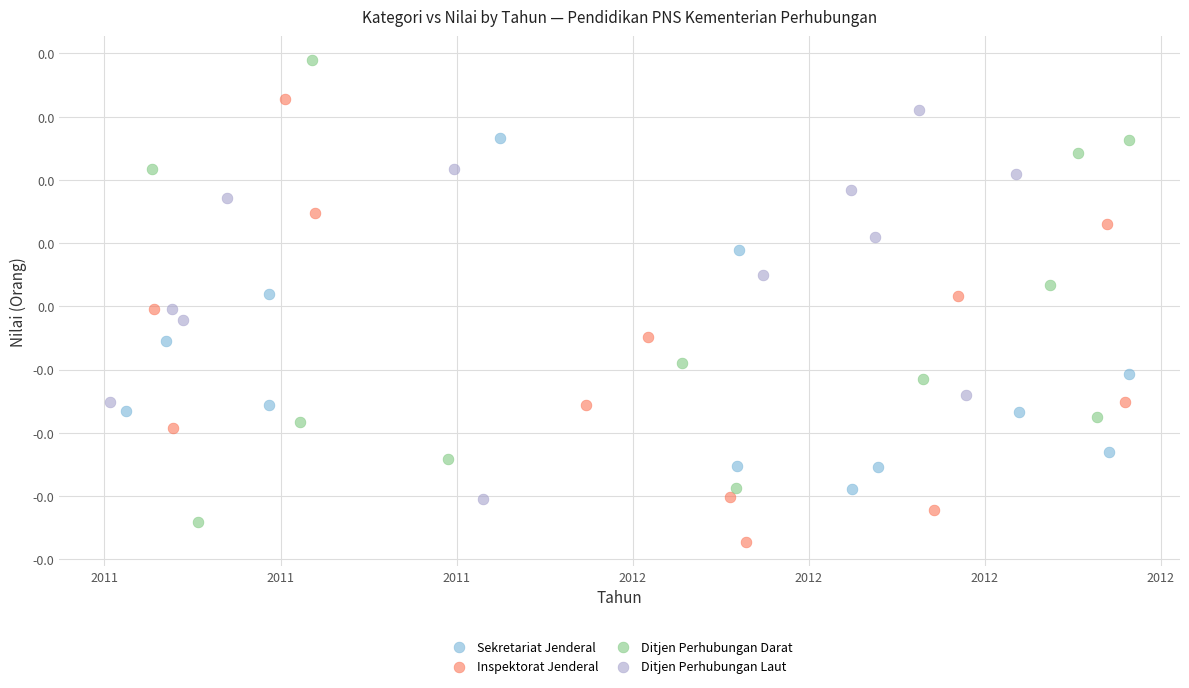

Which series reaches the maximum Y coordinate?

Ditjen Perhubungan Darat